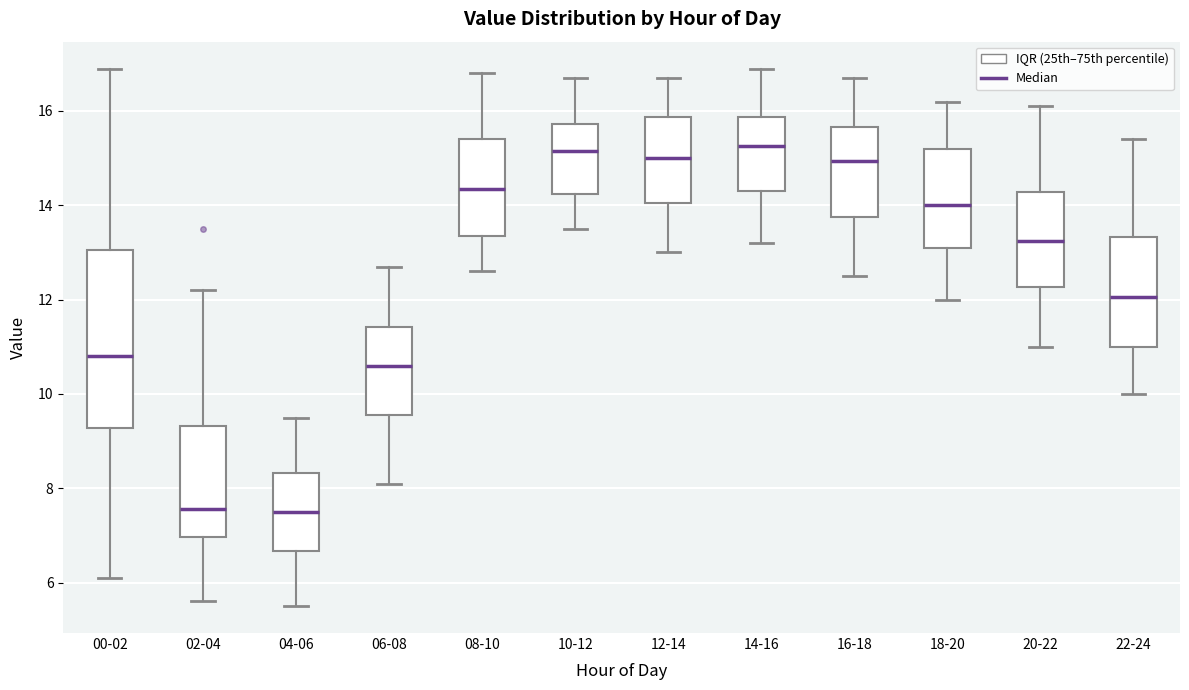

Which box is the tallest, from its lower edge to its upper edge?

00-02